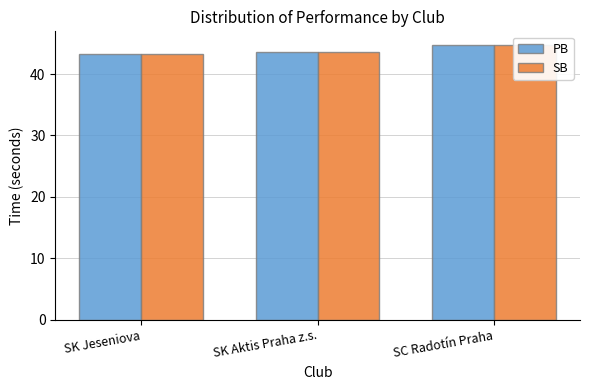

What value does the PB series have at SK Jeseniova?

43.3